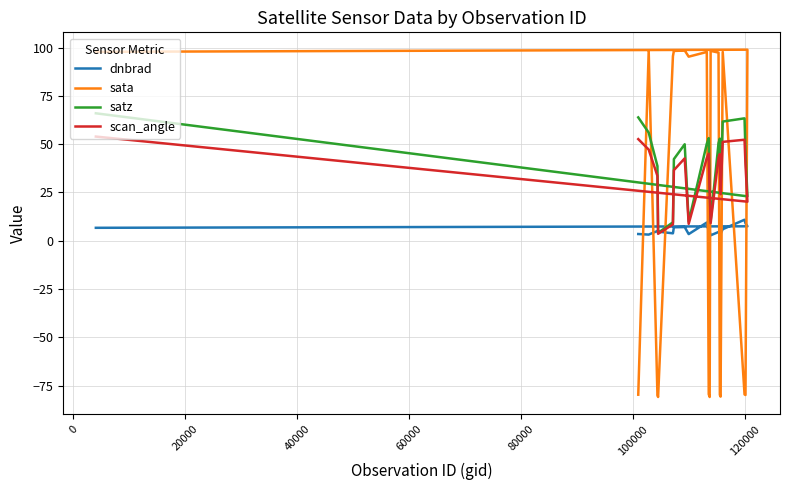

Does the chart display data point markers on the line(s)?

No